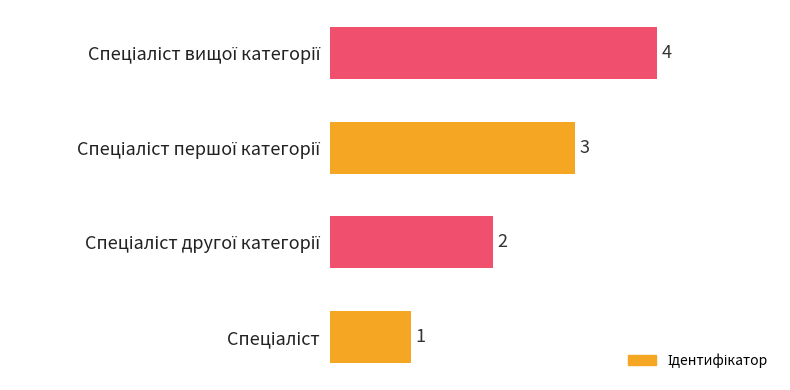

Count the values in the range 2 to 4.

3